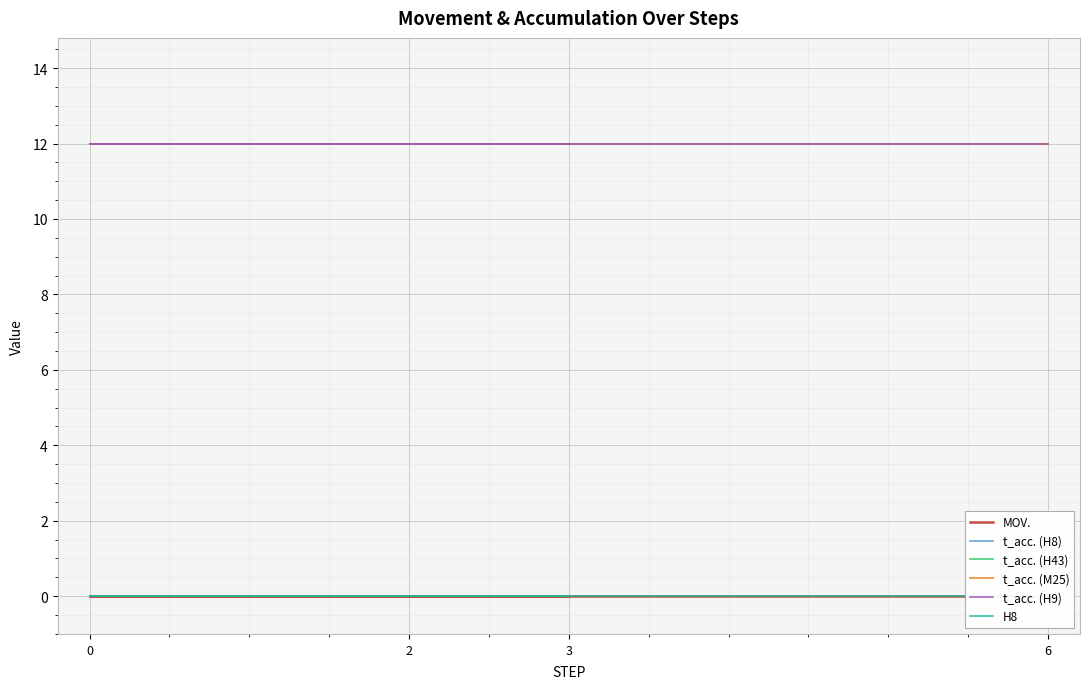

What is the value of the t_acc. (M25) point at the 13th from the left?

12